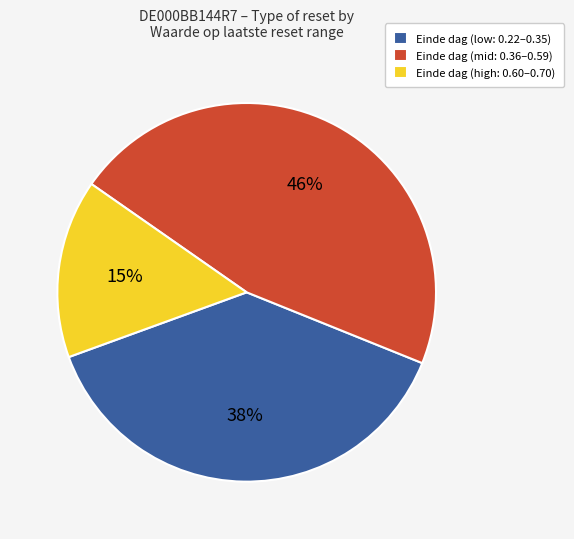

Approximately how many times larger is the value at Einde dag (low: 0.22–0.35) compared to Einde dag (high: 0.60–0.70)?

2.5